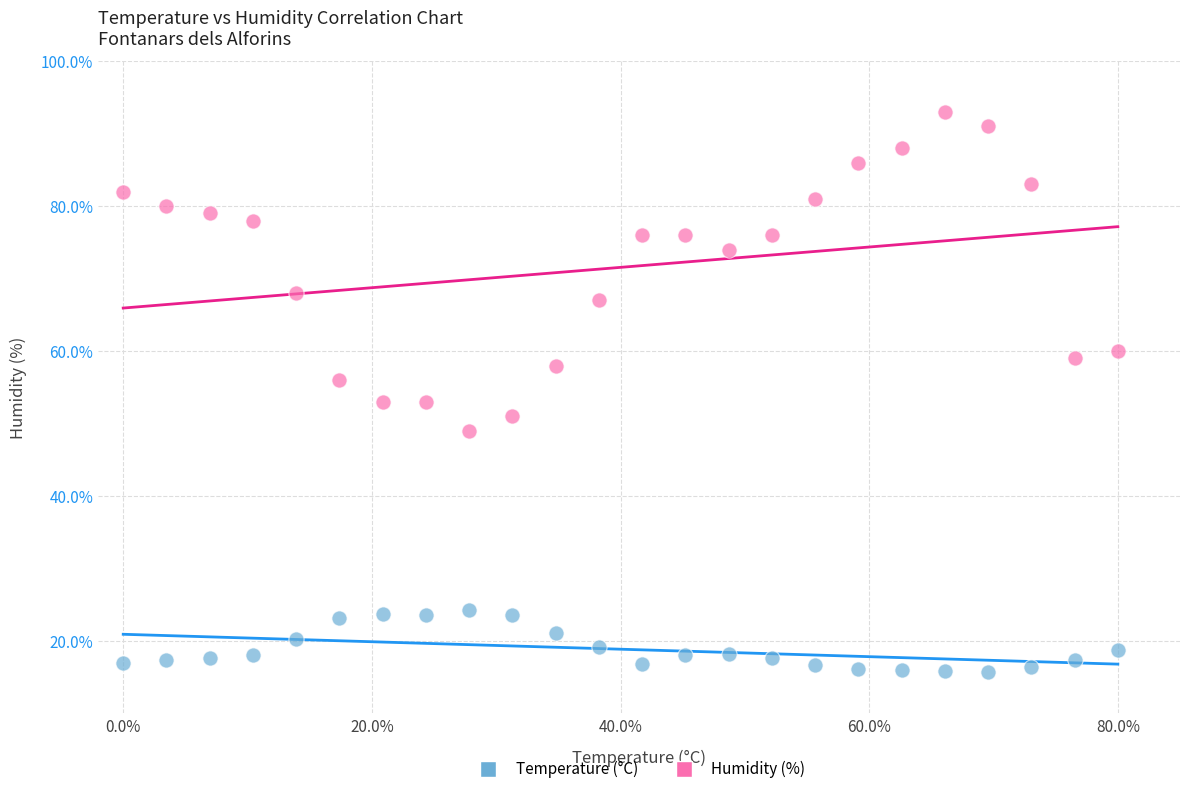

Which series reaches the maximum Y coordinate?

Humidity (%)